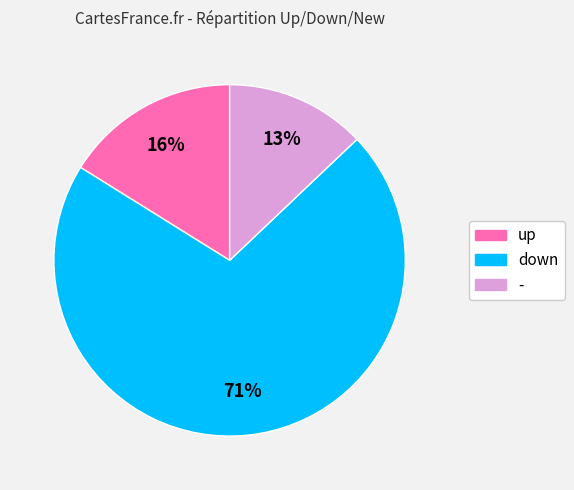

To the nearest percent, what is the average slice percentage?

33%